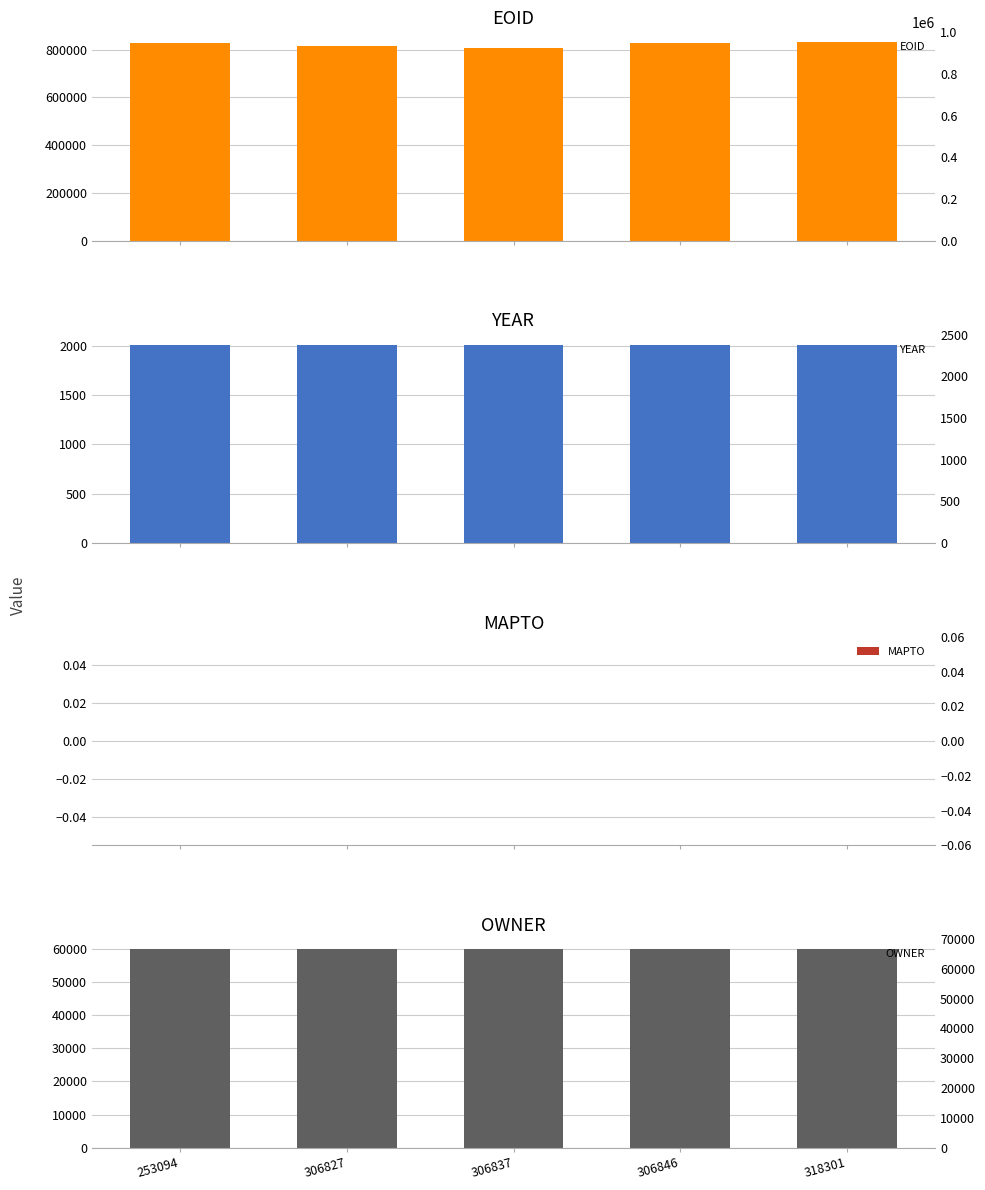

Are the bars grouped side by side (vs. stacked)?

Yes